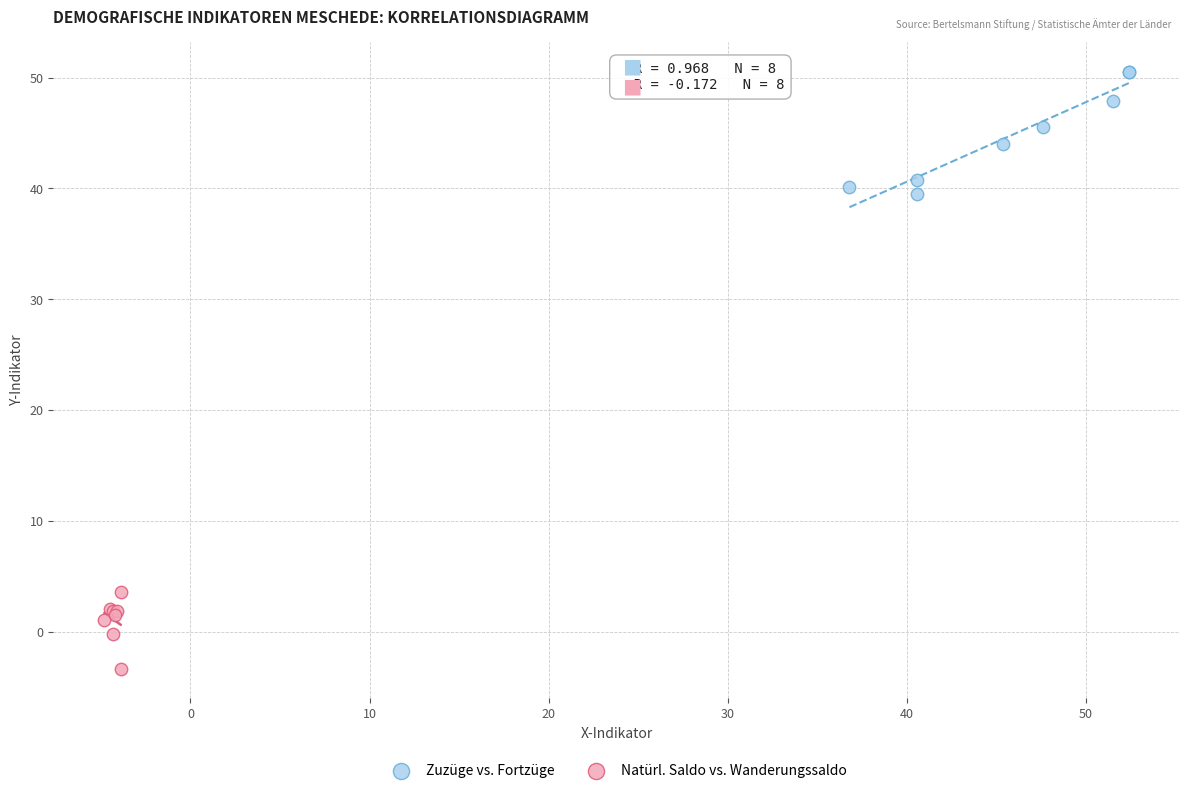

Which series reaches the minimum Y coordinate?

Natürl. Saldo vs. Wanderungssaldo